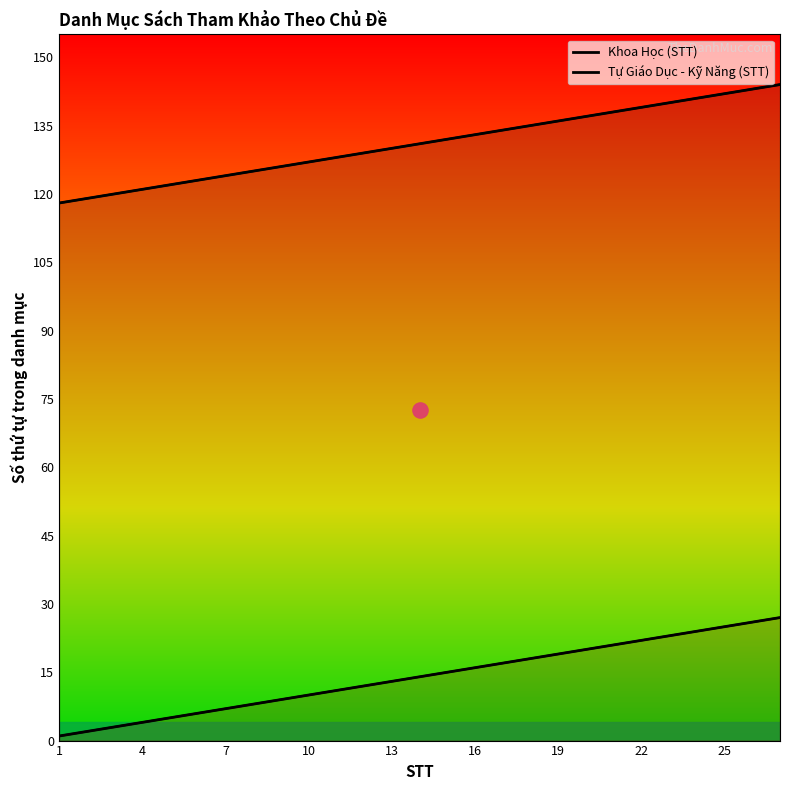

Which series reaches the minimum Y coordinate?

Khoa Học (STT)